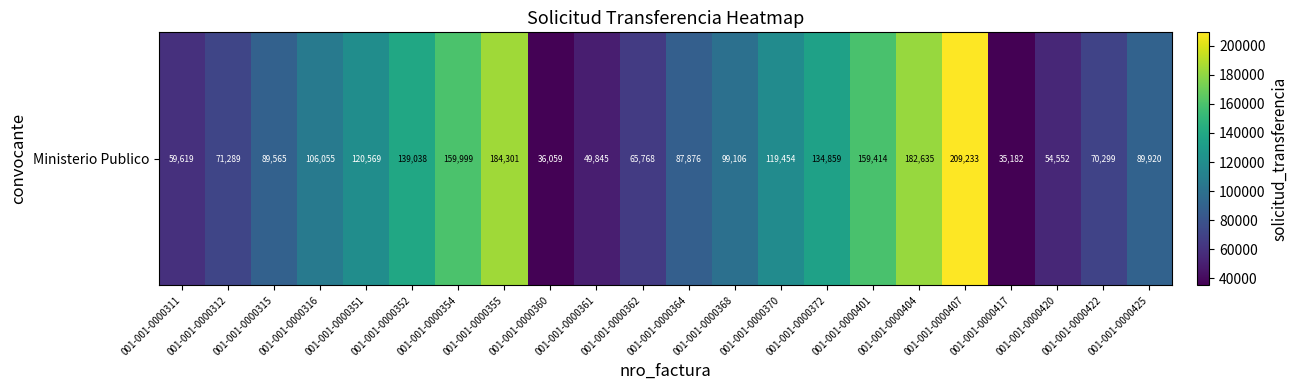

What is the average value?

105665